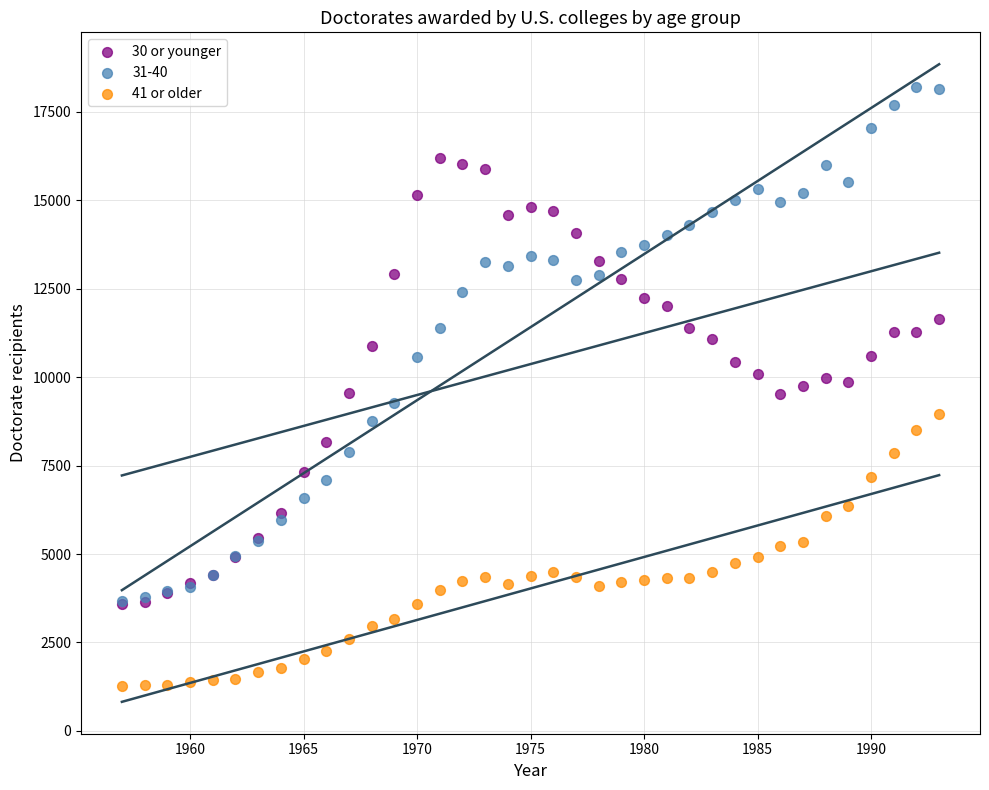

What are all the series names shown in the legend?

30 or younger, 31-40, 41 or older